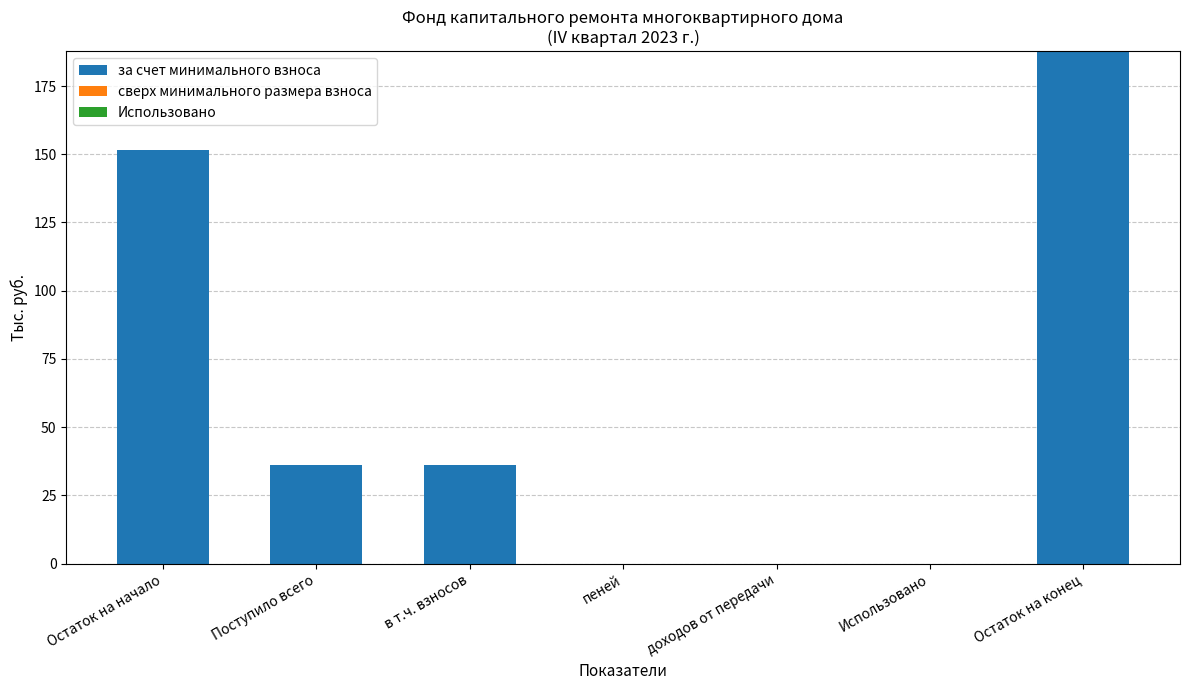

Reading left to right, transcribe all the data shown in this chart.

Остаток на начало=151.7	Поступило всего=36.1	в т.ч. взносов=36.1	пеней=0.0	доходов от передачи=0.0	Использовано=0.0	Остаток на конец=187.8